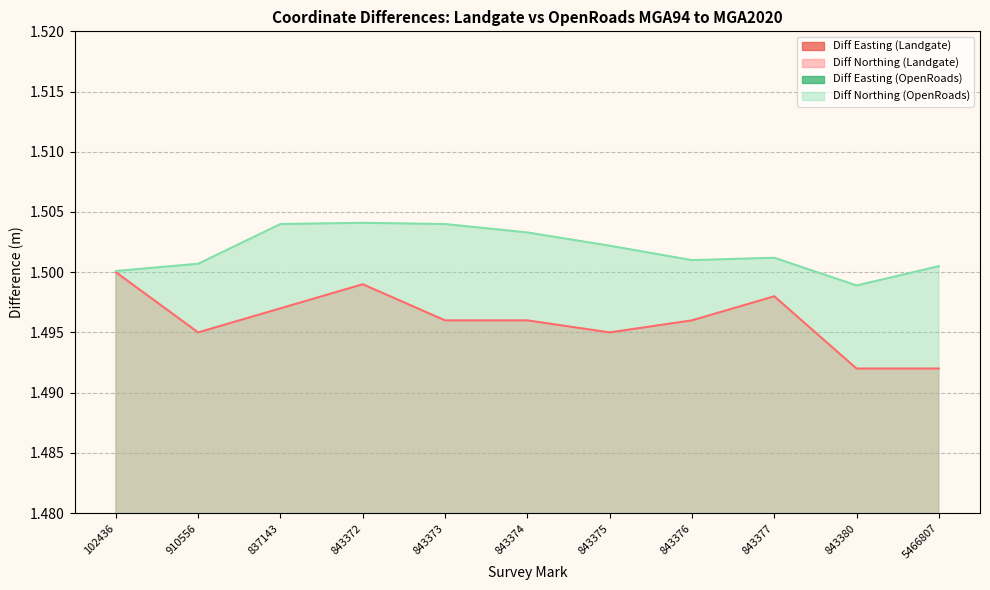

Which series has the largest total across all categories?

Diff Northing (OpenRoads)